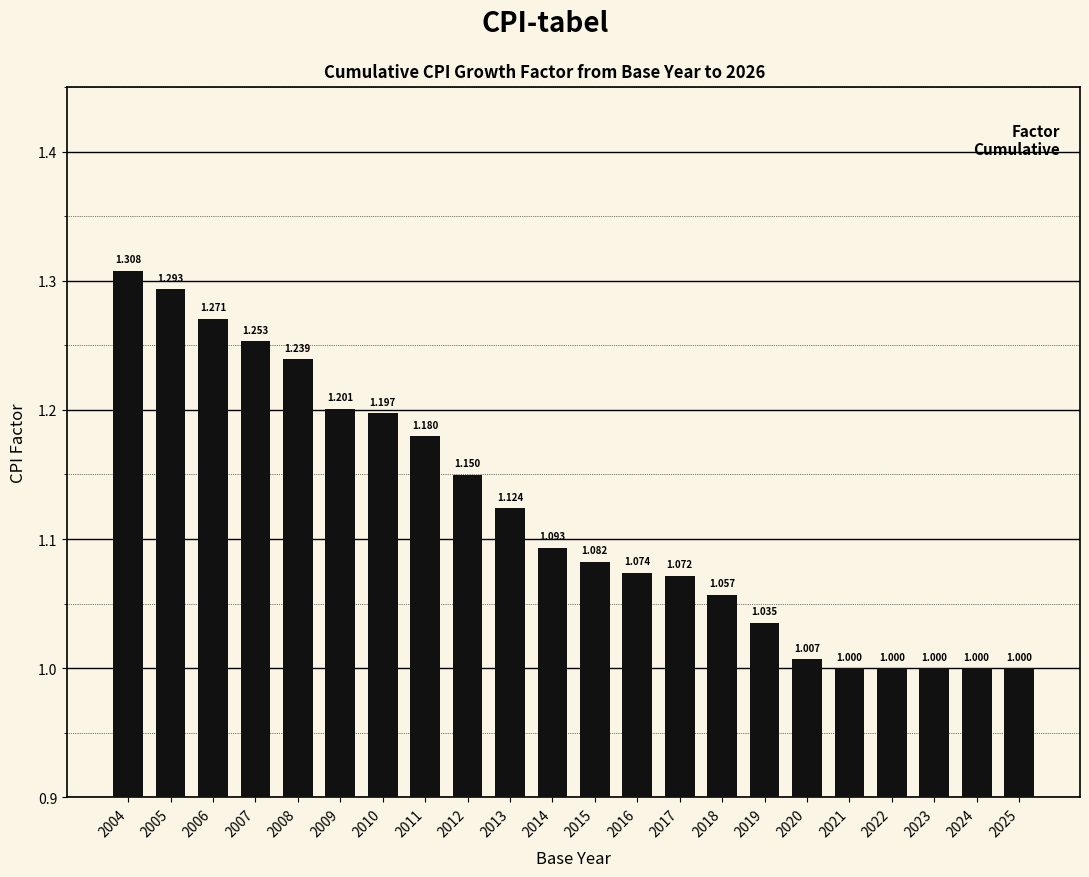

Count the number of values greater than 1.

17